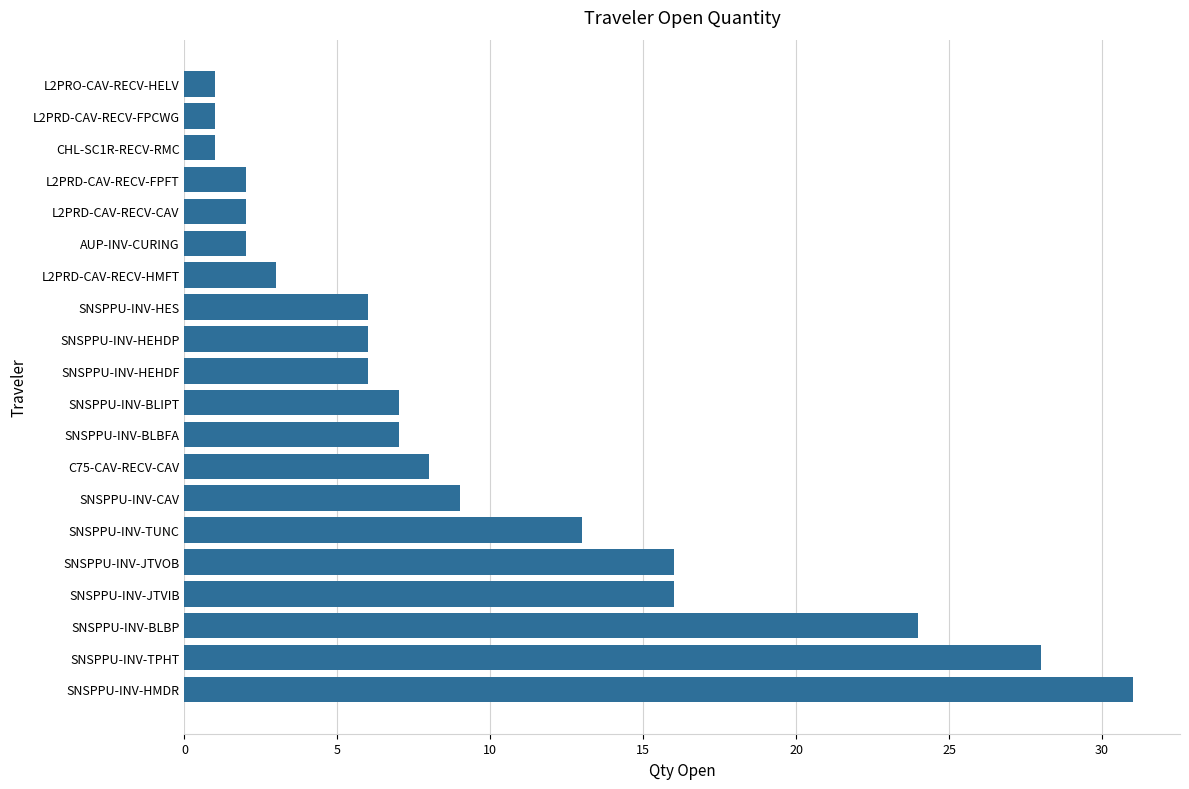

What is the average value?

9